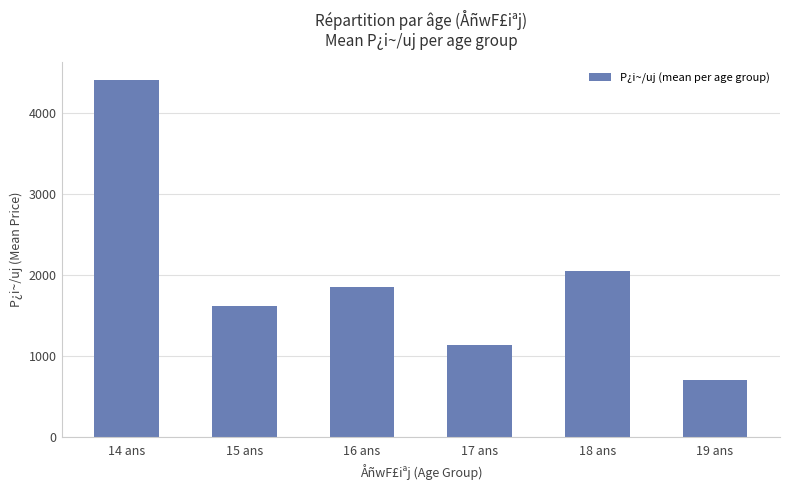

Rank the categories by value from highest to lowest.

14 ans, 18 ans, 16 ans, 15 ans, 17 ans, 19 ans